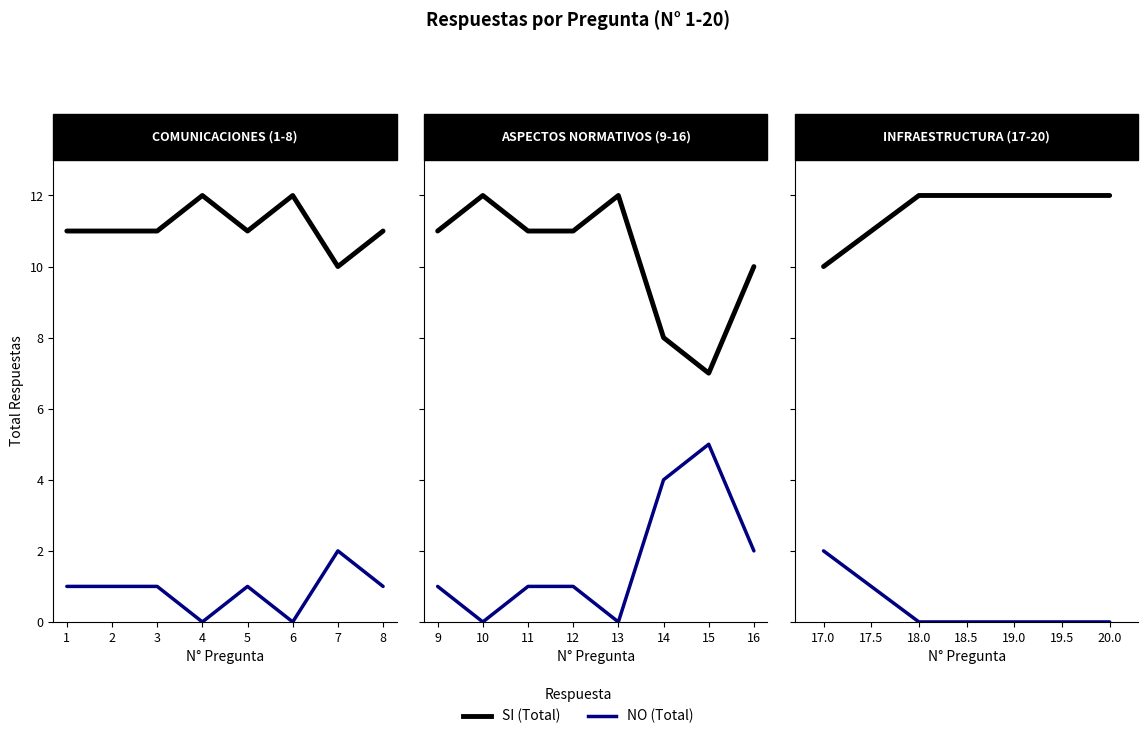

What is the value of the SI (Total) point at the 1st from the left?

10